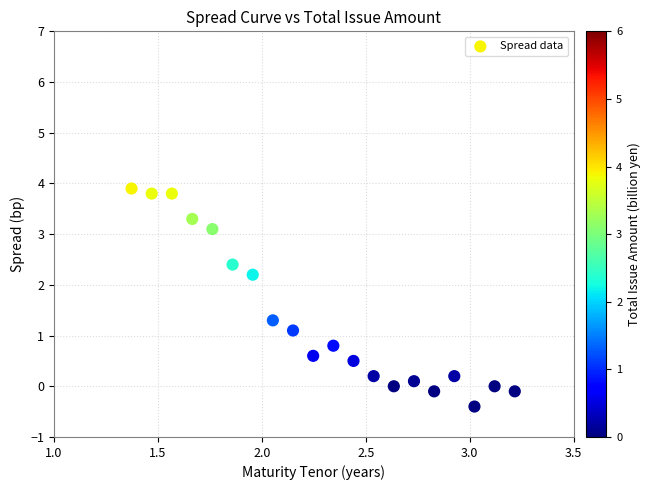

What is the range of X values (max minus min)?

1.8